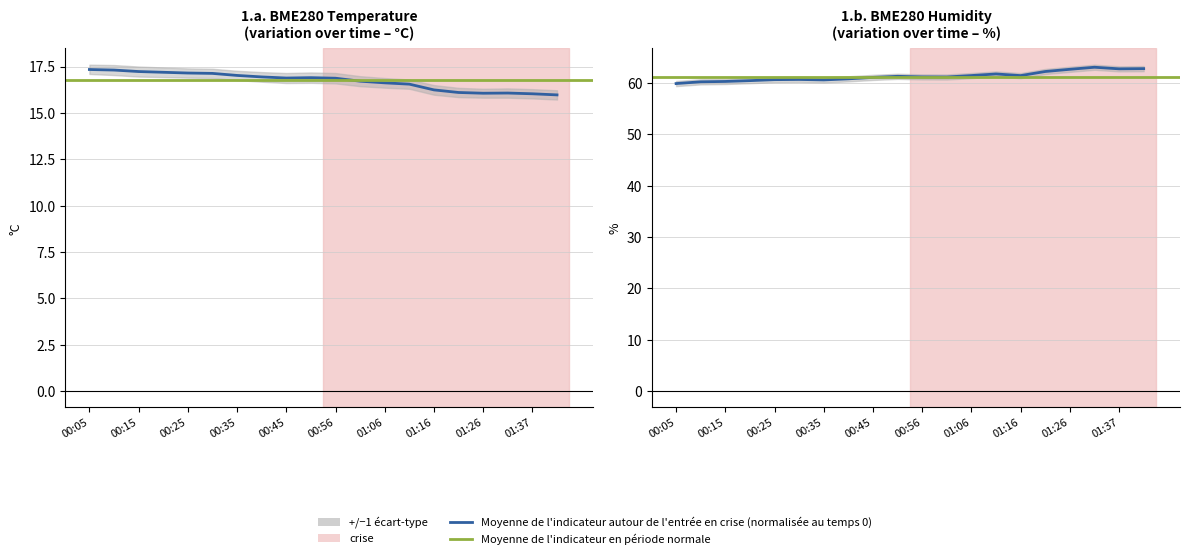

What is the difference between the maximum and second lowest values in the BME280_humidity series?

2.8